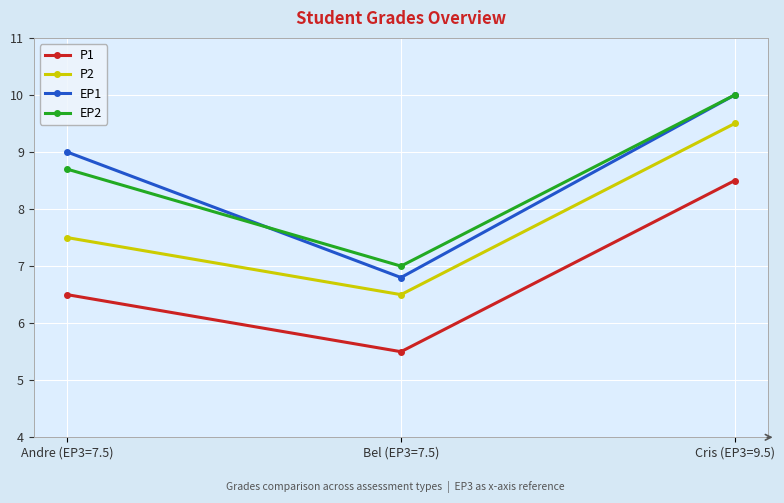

The value of P2 at Andre (EP3=7.5) is 10.2. True or false?

False